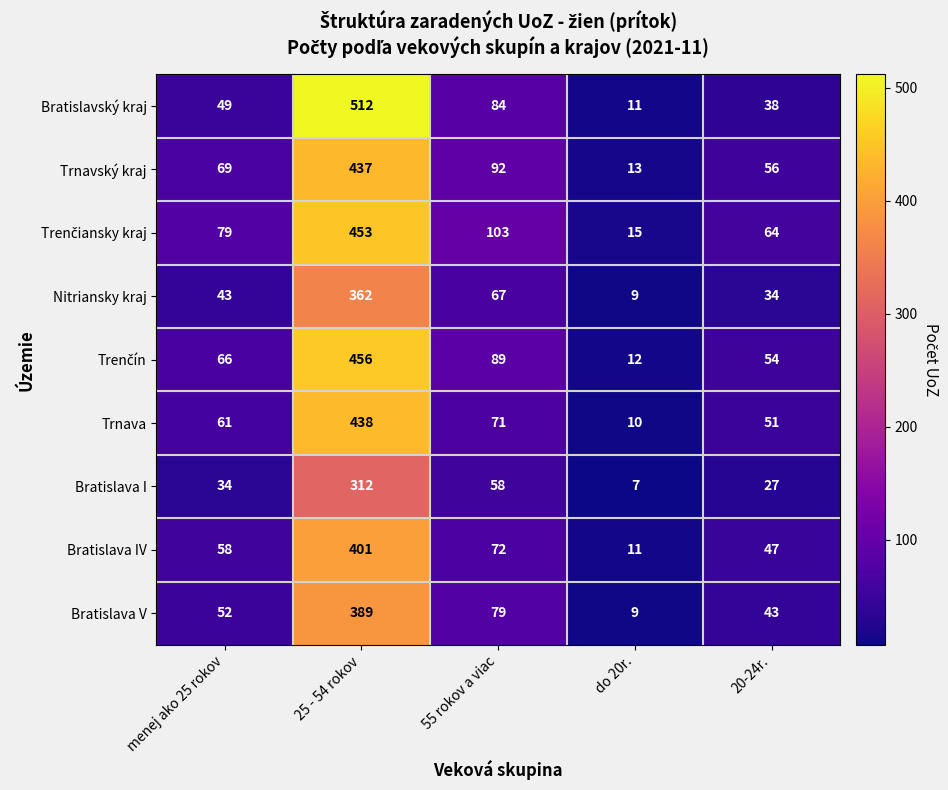

What is the difference between the maximum and minimum values in the Bratislava I series?

305